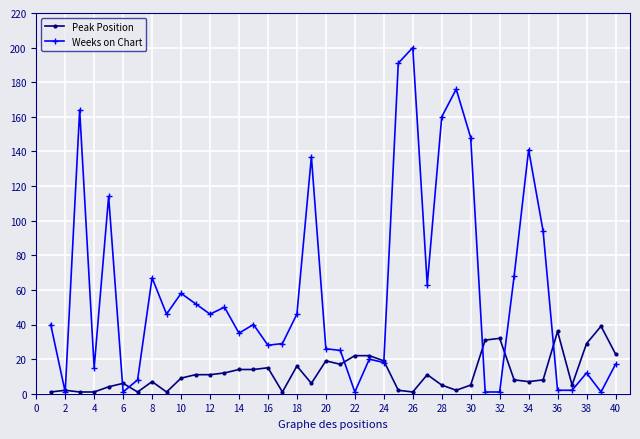

Reading left to right, list all the values displayed in this chart.

Peak Position: 1	2	1	1	4	6	1	7	1	9	11	11	12	14	14	15	1	16	6	19	17	22	22	19	2	1	11	5	2	5	31	32	8	7	8	36	5	29	39	23
Weeks on Chart: 40	1	164	15	114	1	8	67	46	58	52	46	50	35	40	28	29	46	137	26	25	1	20	18	191	200	63	160	176	148	1	1	68	141	94	2	2	12	1	17